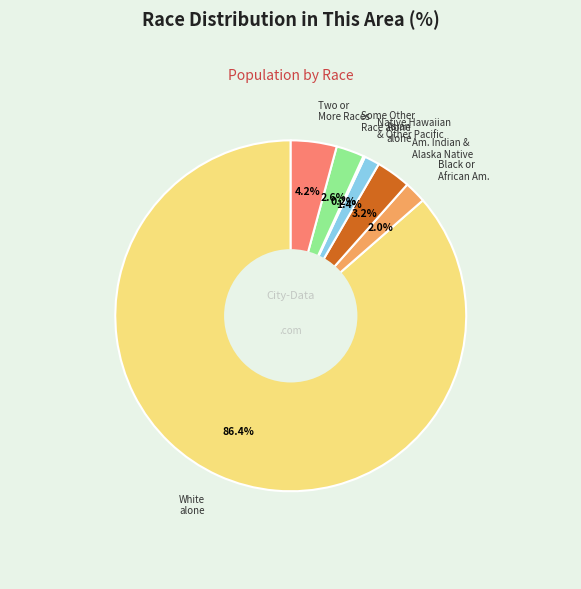

Is there any slice that represents more than half of the pie?

Yes